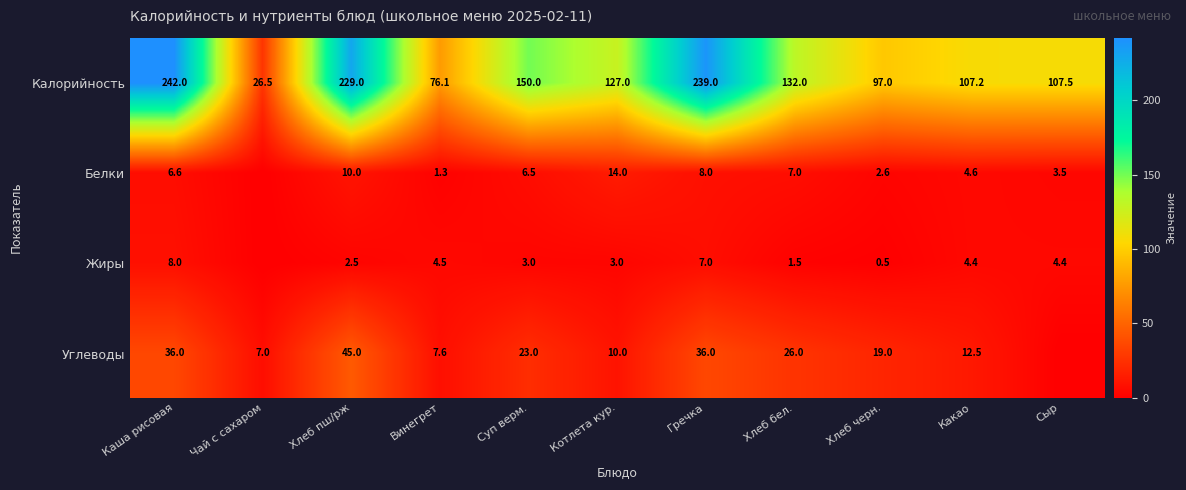

At which label is Калорийность closest to 134?

Хлеб бел.